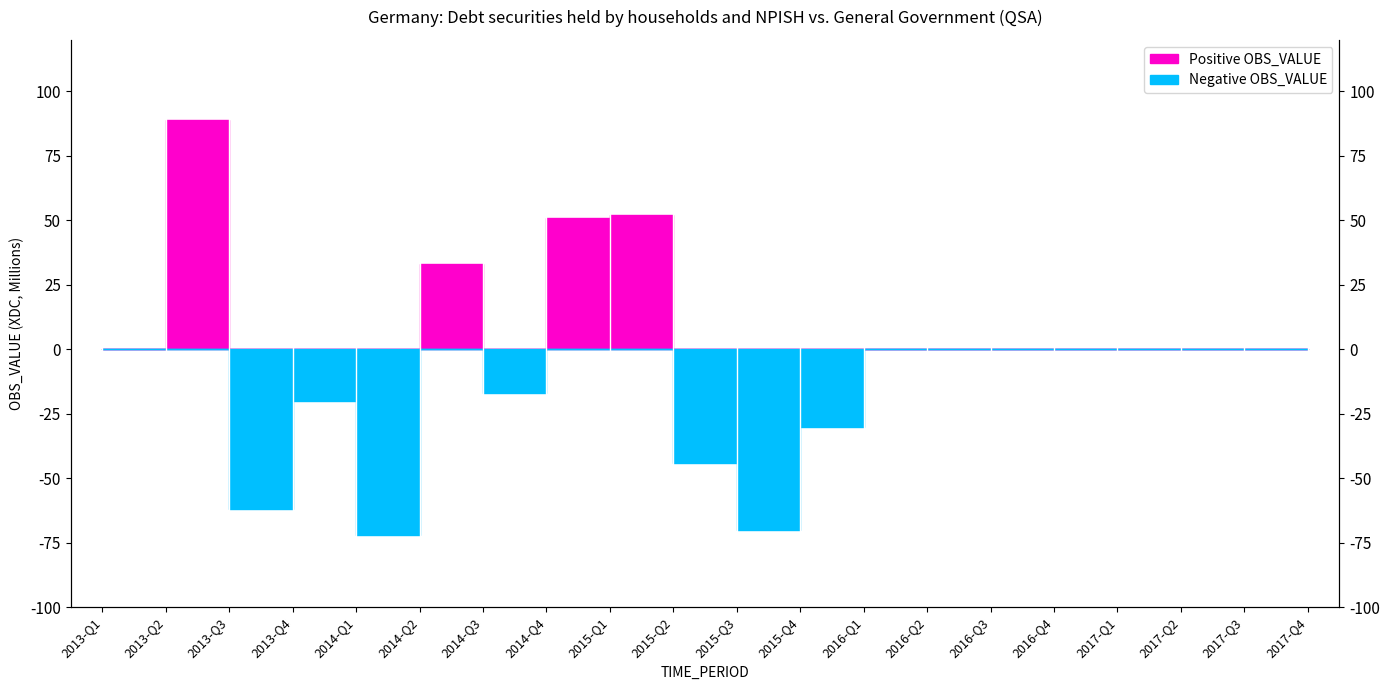

What is the sum of all Positive values?

225